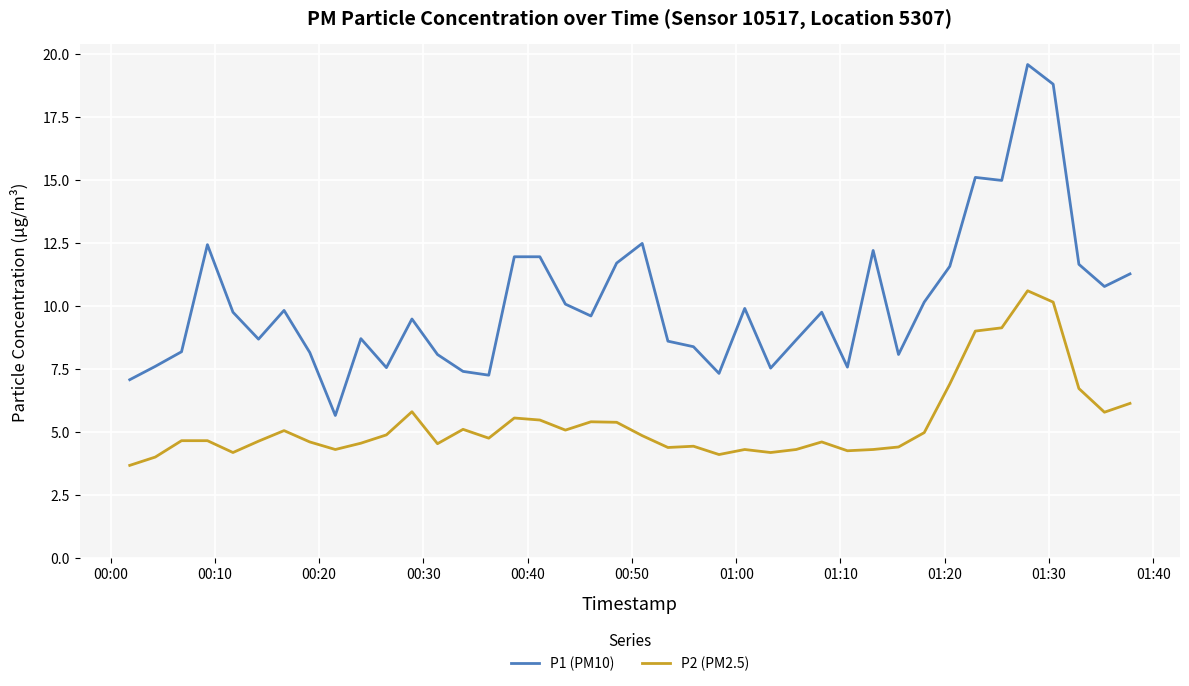

Which series has the widest spread of values?

P1 (PM10)